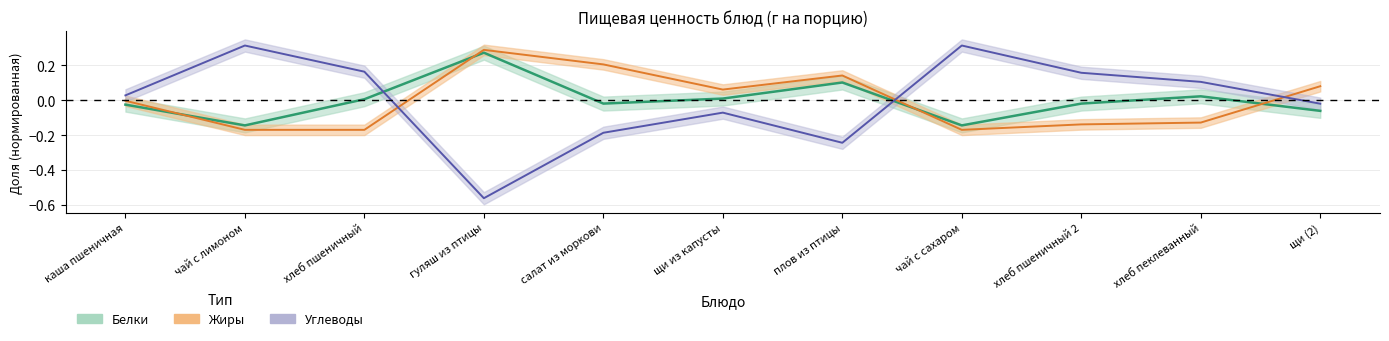

What is the greatest value displayed?

0.3